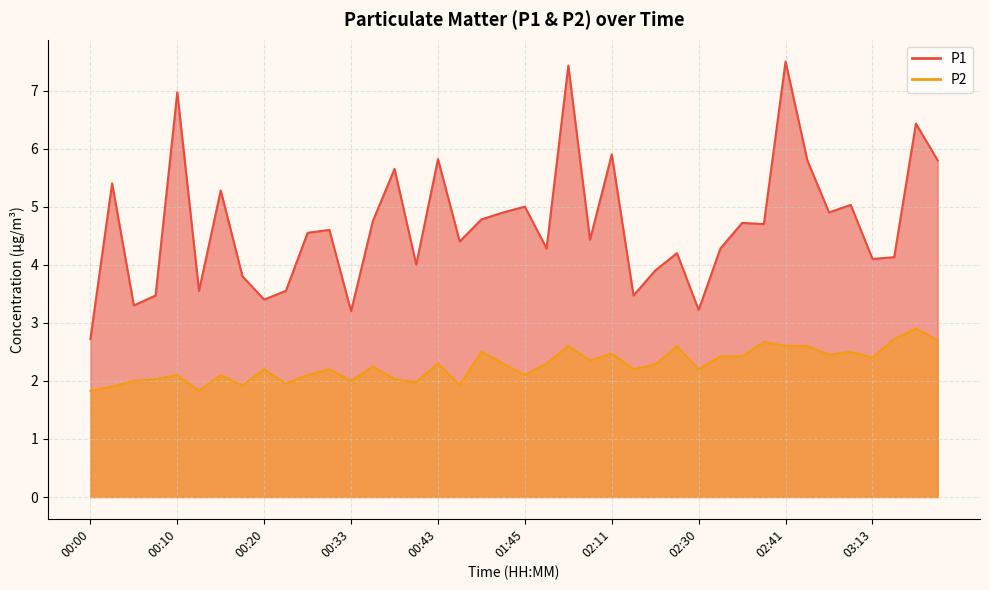

True or false: P2 has more than 1 points higher than both neighbors.

True